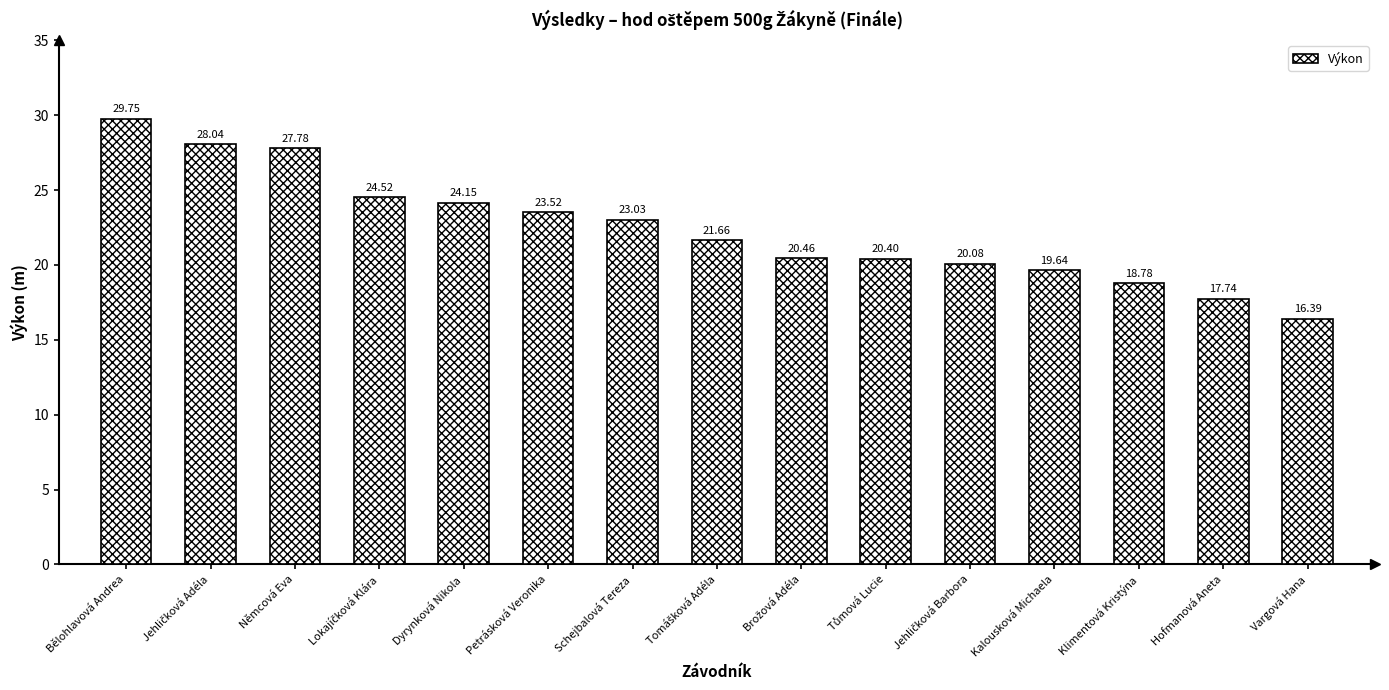

Which label corresponds to the largest value in the chart?

Bělohlavová Andrea